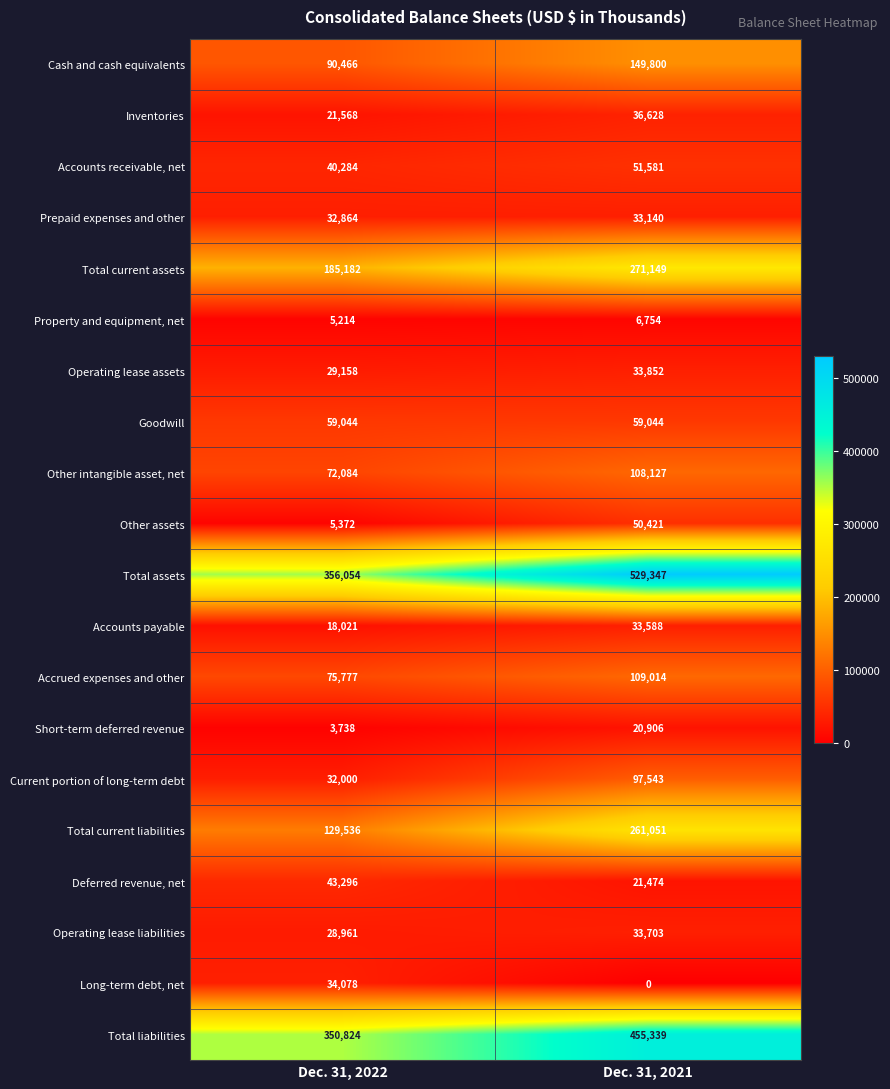

At which category does the chart reach its minimum across all series?

Dec. 31, 2021